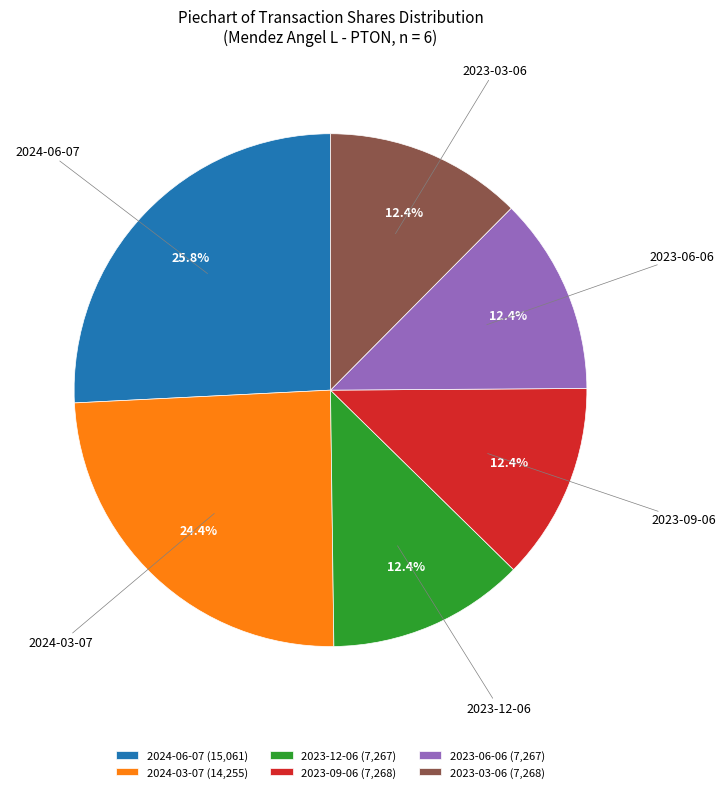

Does 2024-06-07 account for over 50% of the chart?

No